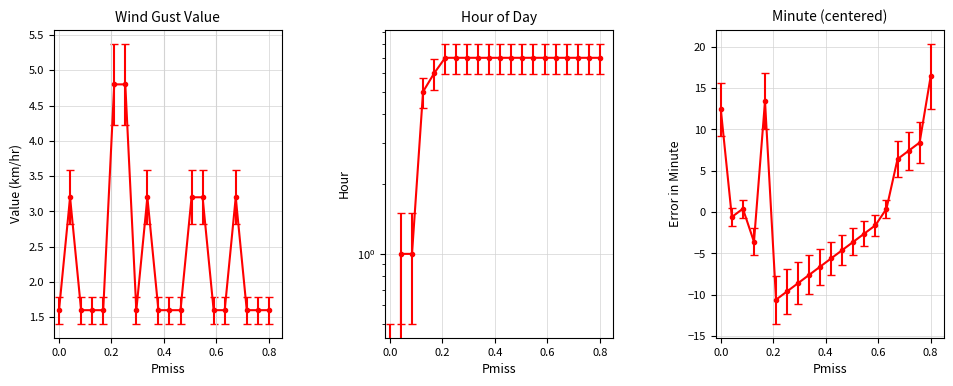

How many Value (km/hr) values are between 1 and 2?

13